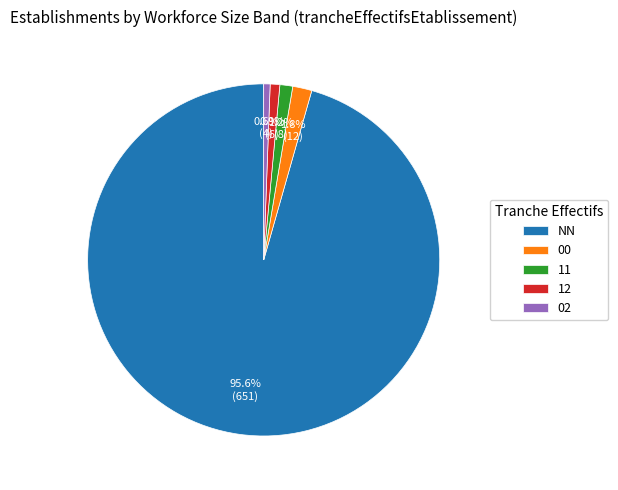

To the nearest percent, what portion does 12 represent?

1%